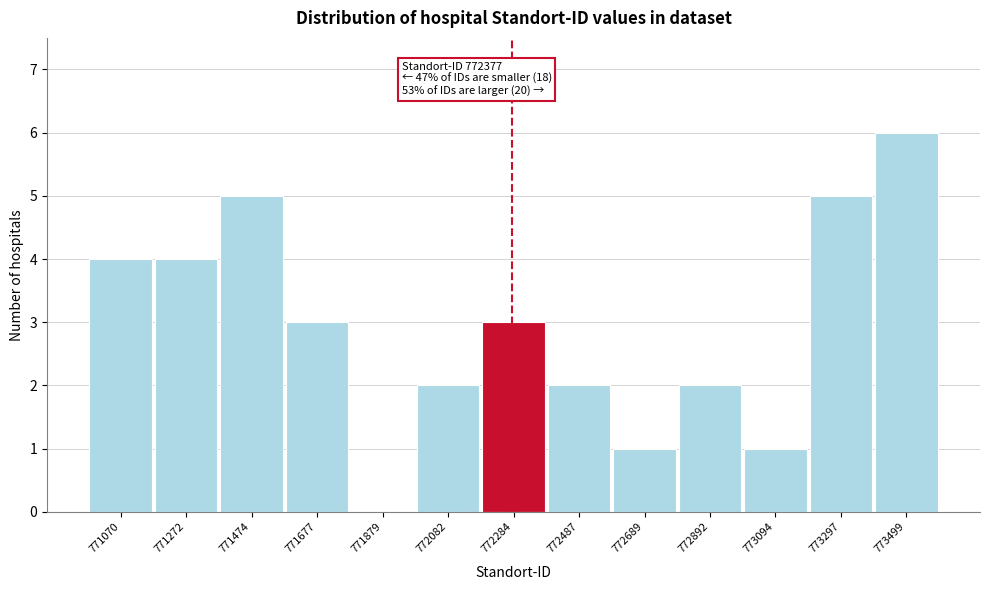

Reading left to right, list all the values displayed in this chart.

771070=4	771272=4	771474=5	771677=3	771879=0	772082=2	772284=3	772487=2	772689=1	772892=2	773094=1	773297=5	773499=6